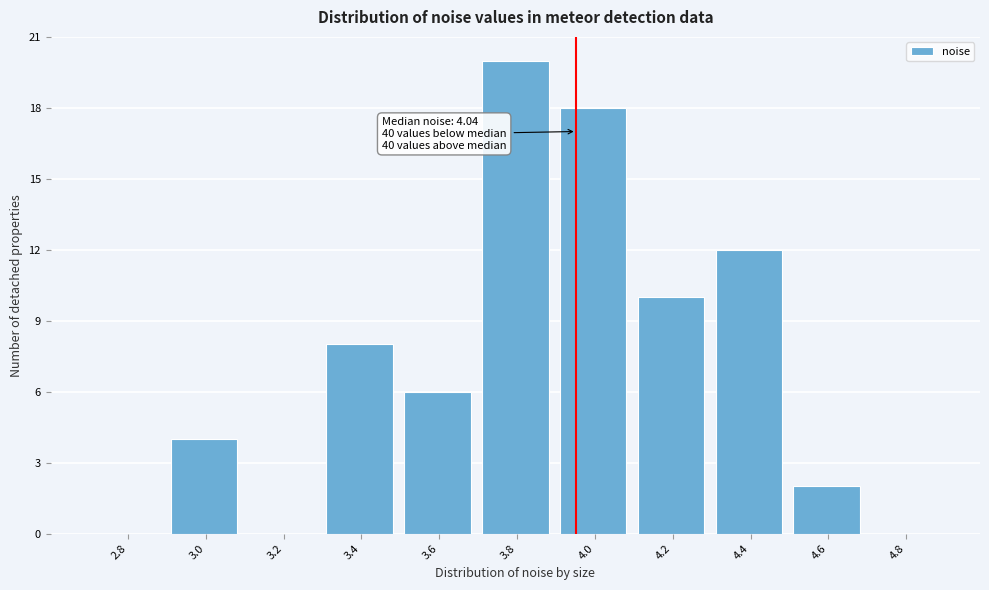

Reading left to right, extract all data points from this chart.

2.8=0	3.0=4	3.2=0	3.4=8	3.6=6	3.8=20	4.0=18	4.2=10	4.4=12	4.6=2	4.8=0